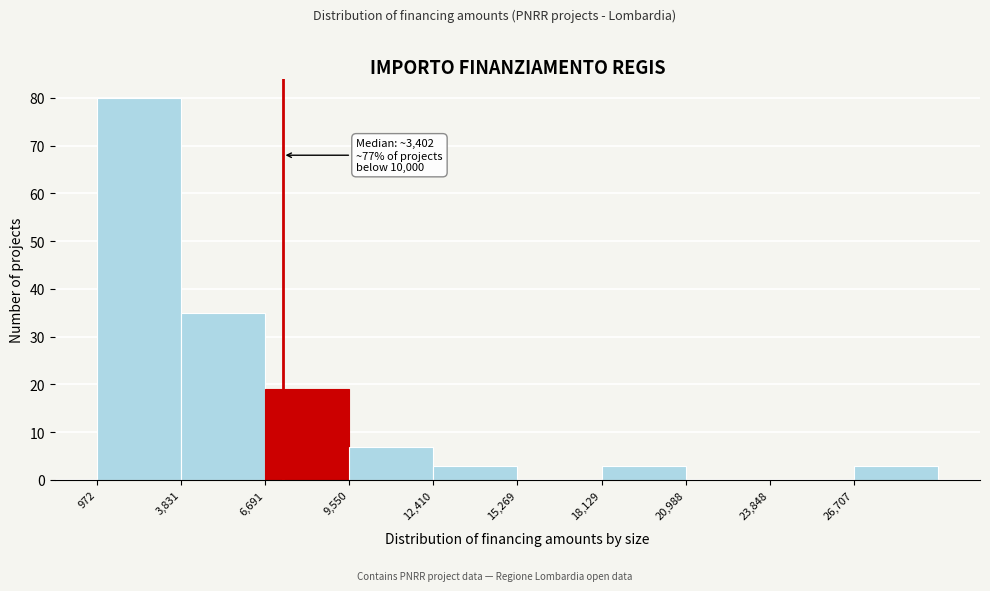

Over which range of the x-axis is the bar tallest?

1000 to 4000